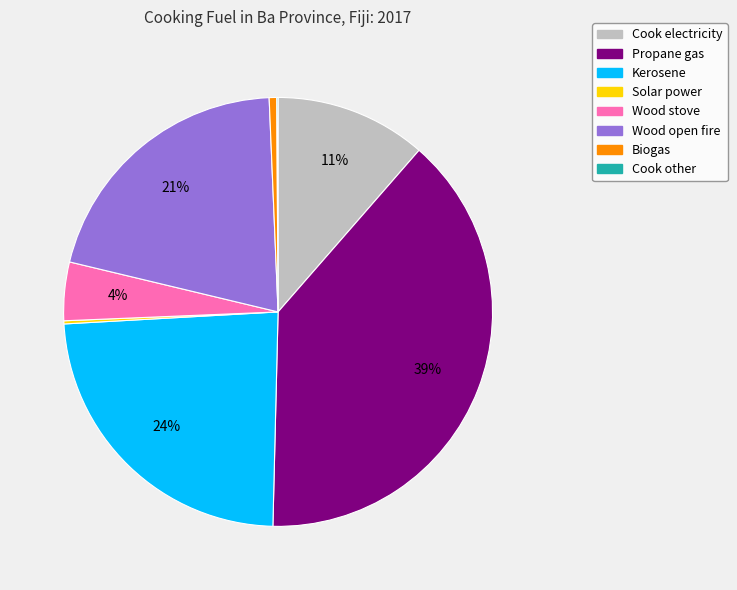

The Biogas slice represents 11% of the pie. True or false?

False